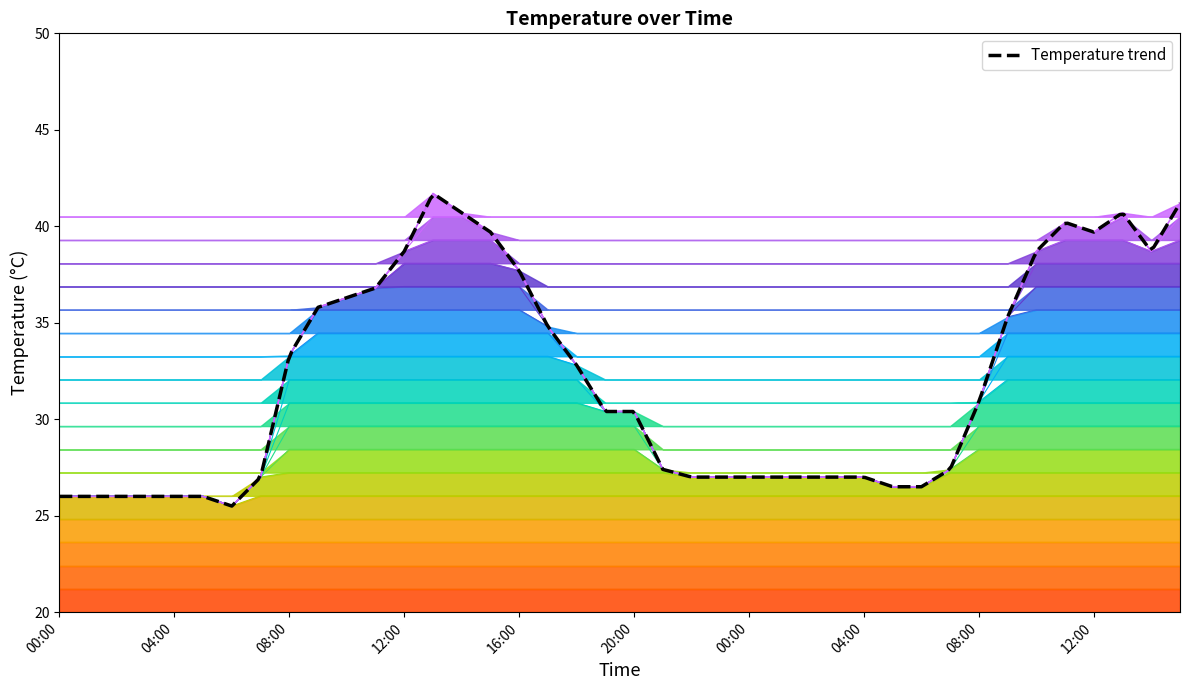

Reading left to right, extract all data points from this chart.

00:00=26.0	01:00=26.0	02:00=26.0	03:00=26.0	04:00=26.0	05:00=26.0	06:00=25.5	07:00=27.0	08:00=33.3	09:00=35.8	10:00=36.3	11:00=36.8	12:00=38.7	13:00=41.7	14:00=40.7	15:00=39.7	16:00=37.7	17:00=34.8	18:00=32.8	19:00=30.4	20:00=30.4	21:00=27.4	22:00=27.0	23:00=27.0	00:00=27.0	01:00=27.0	02:00=27.0	03:00=27.0	04:00=27.0	05:00=26.5	06:00=26.5	07:00=27.4	08:00=30.9	09:00=35.3	10:00=38.7	11:00=40.2	12:00=39.7	13:00=40.7	14:00=38.7	15:00=41.2